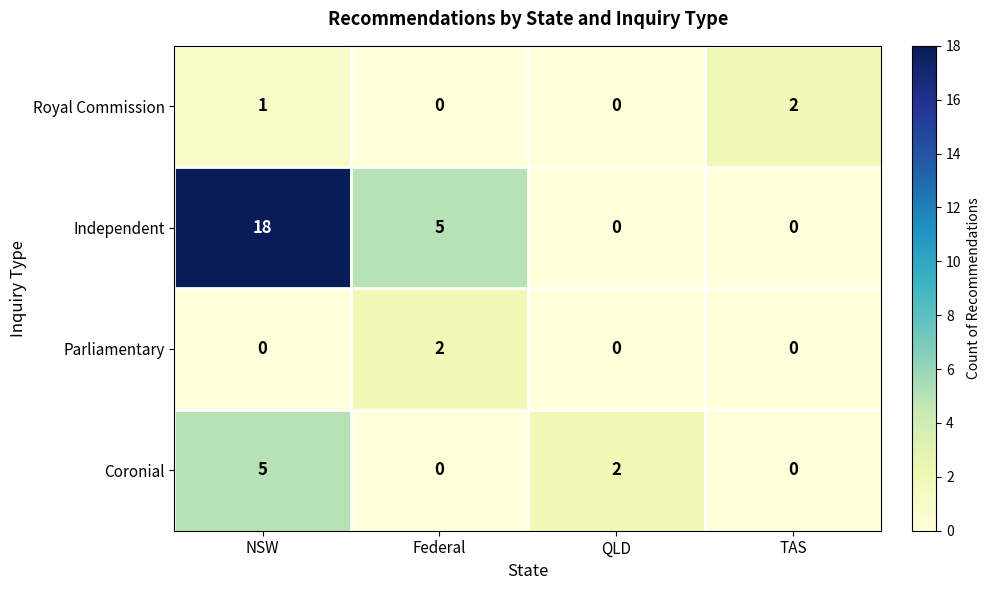

At which category is the sum across all series the highest?

NSW